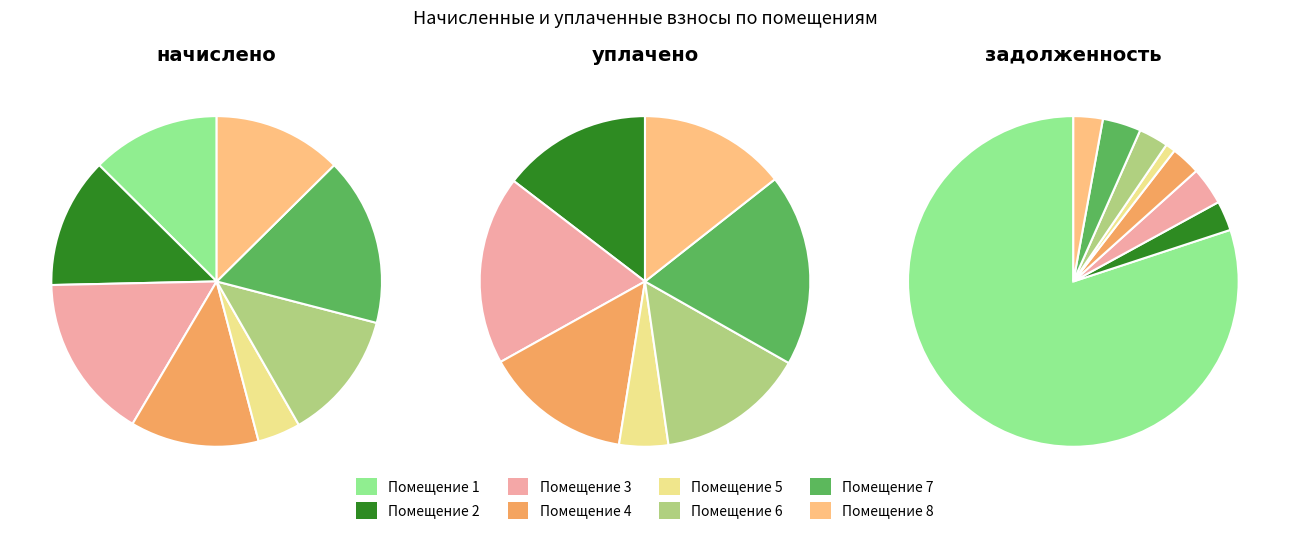

Combined, do 3 and 1 account for over 50%?

No